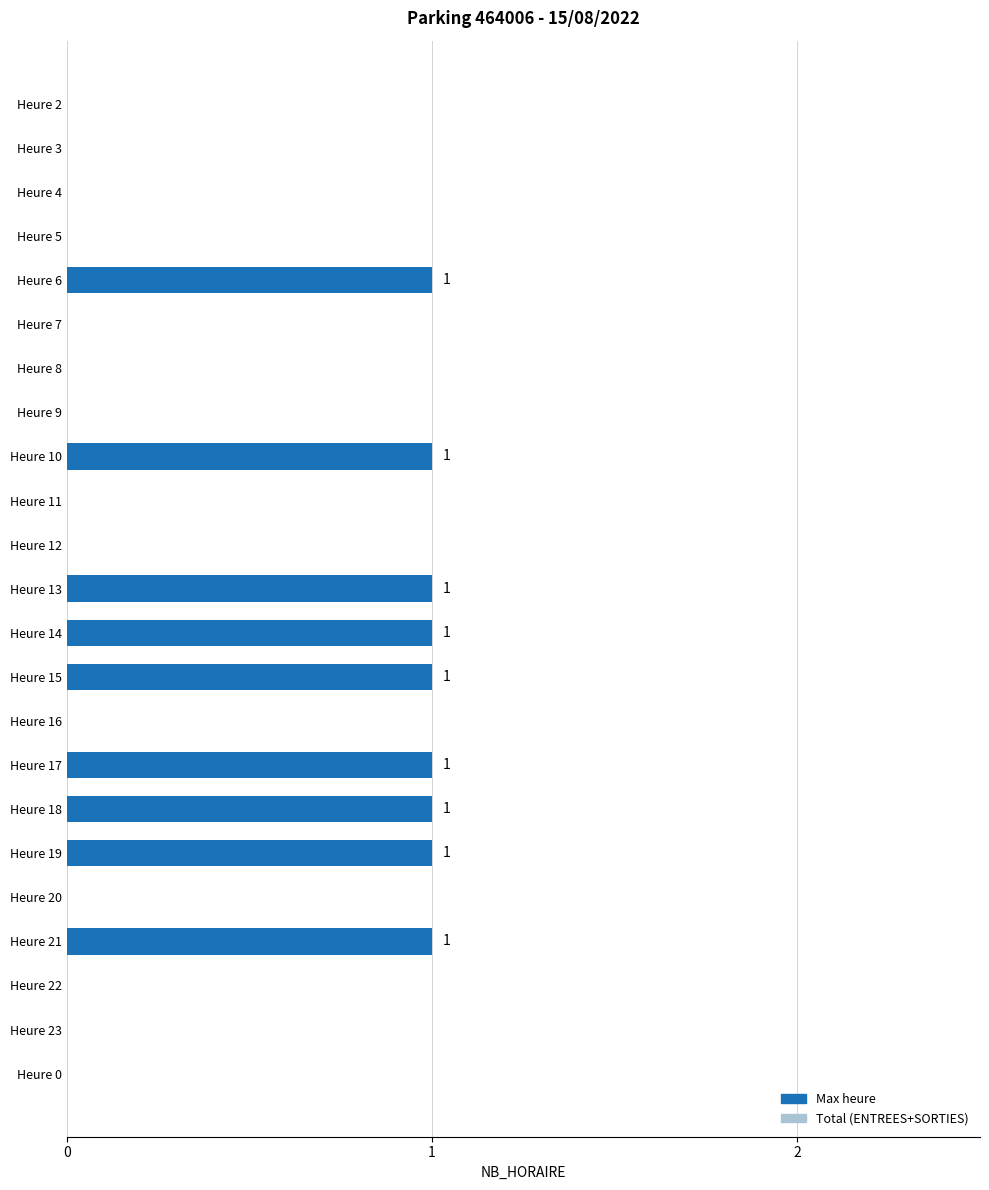

Reading top to bottom, list all the values displayed in this chart.

Heure 2=0	Heure 3=0	Heure 4=0	Heure 5=0	Heure 6=1	Heure 7=0	Heure 8=0	Heure 9=0	Heure 10=1	Heure 11=0	Heure 12=0	Heure 13=1	Heure 14=1	Heure 15=1	Heure 16=0	Heure 17=1	Heure 18=1	Heure 19=1	Heure 20=0	Heure 21=1	Heure 22=0	Heure 23=0	Heure 0=0